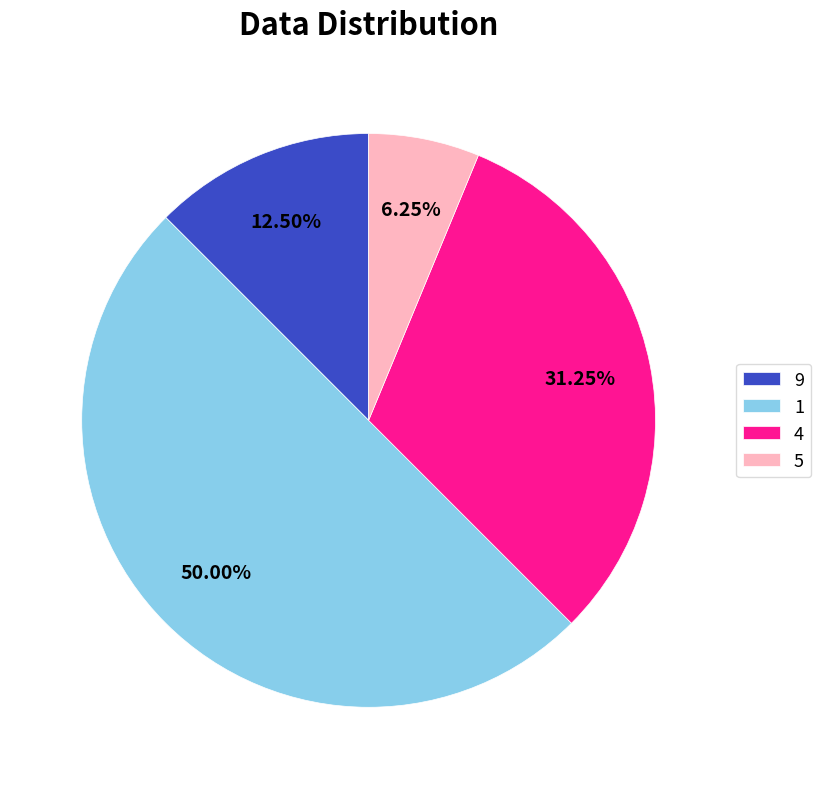

How many slices are in this pie chart?

4